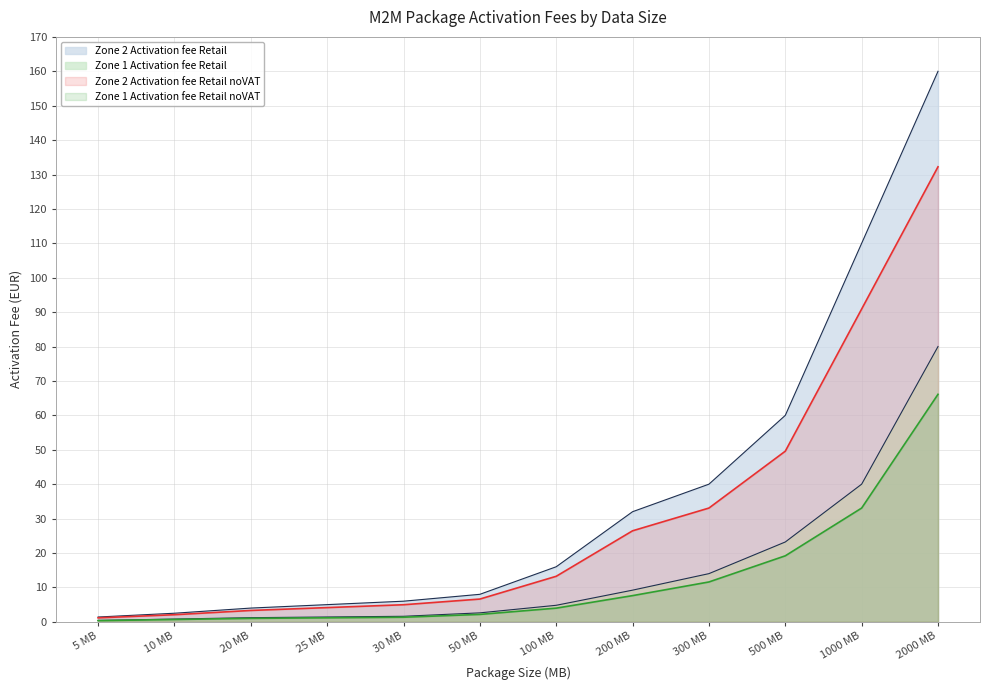

At which label does Zone 2 Activation fee Retail reach its peak?

2000 MB